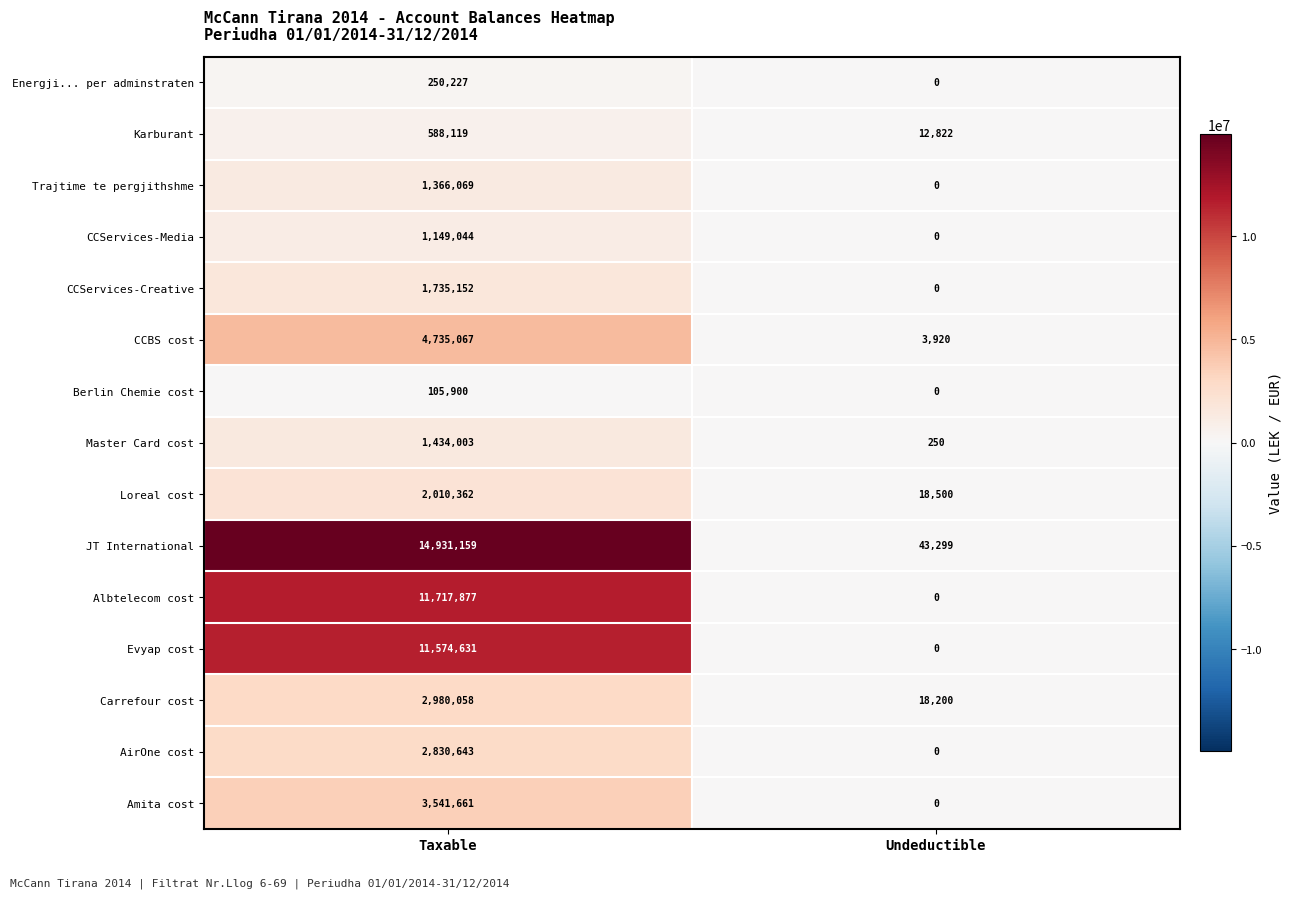

What is the difference between the maximum and minimum values in the Berlin Chemie cost series?

105900